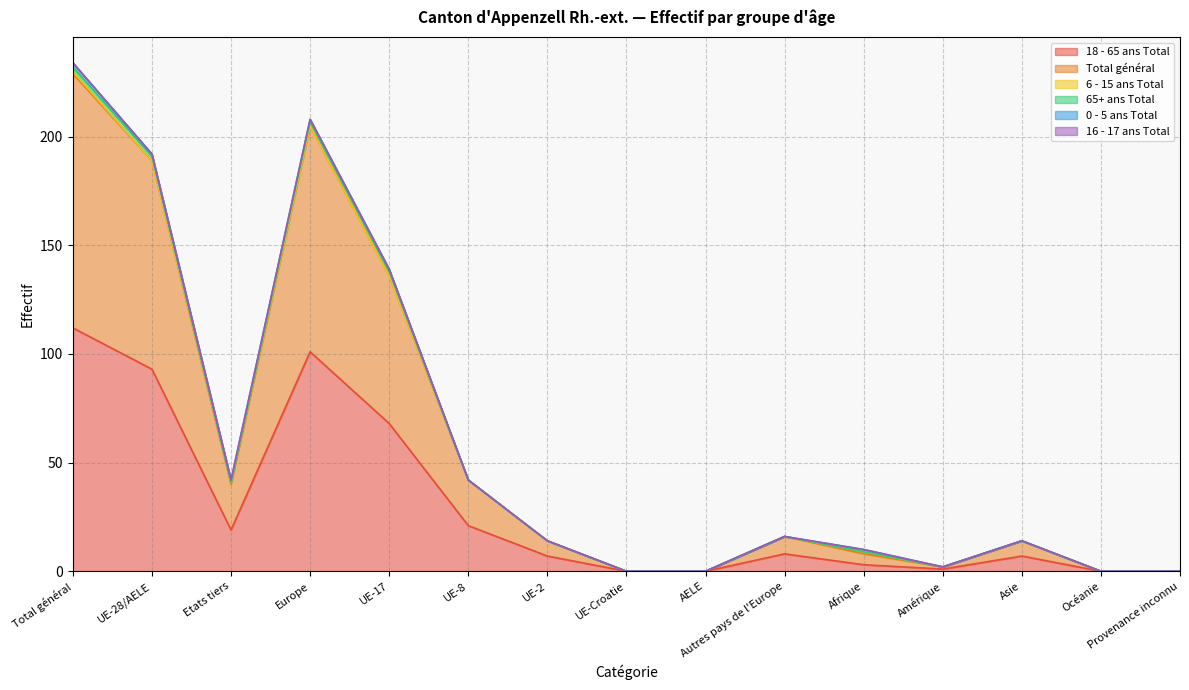

At which label is 0 - 5 ans Total closest to 1?

UE-28/AELE